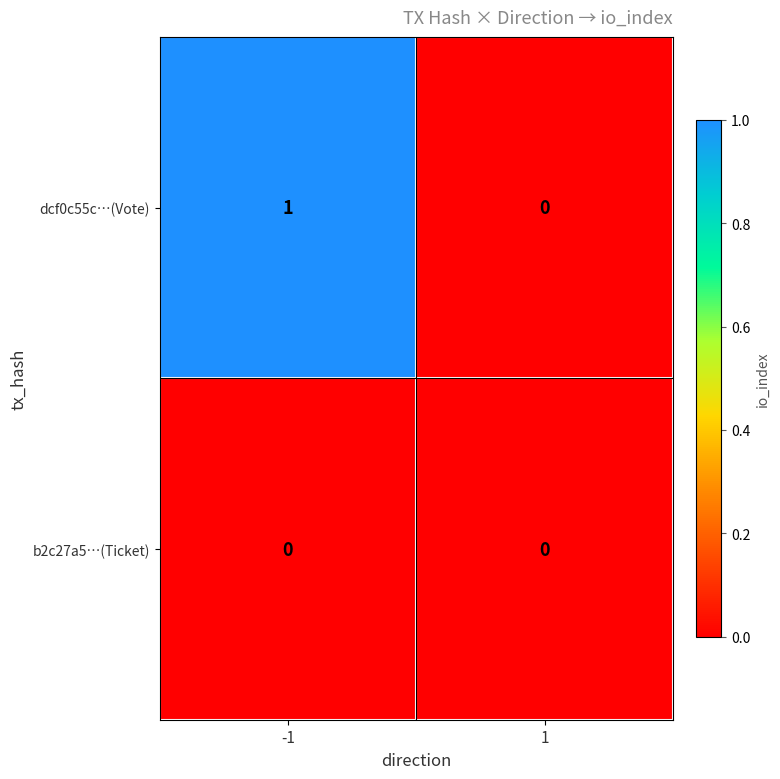

List the series in order of their overall mean, lowest first.

b2c27a5…(Ticket), dcf0c55c…(Vote)